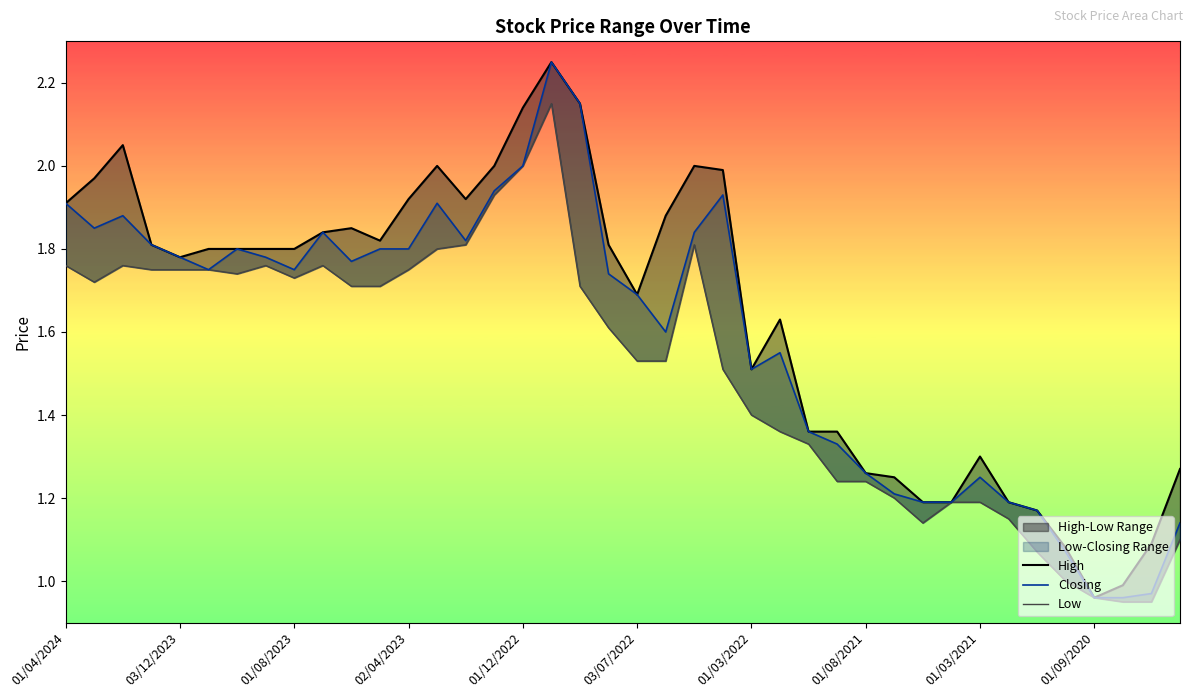

How many interior local valleys does the Closing series have?

7